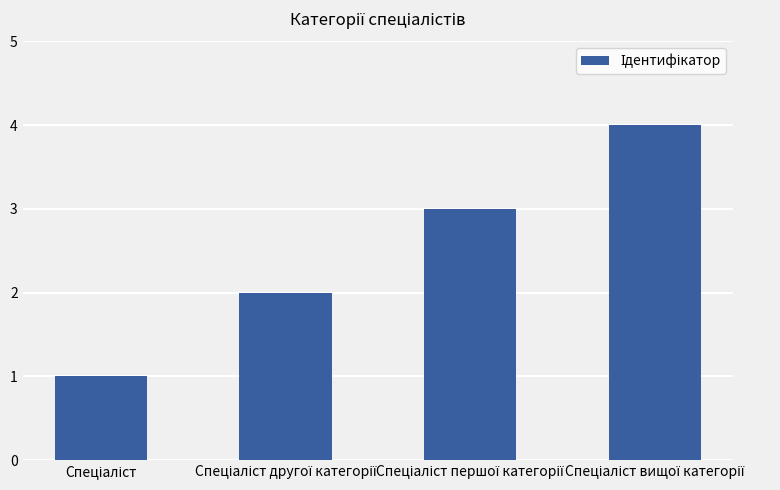

Does the chart contain any negative values?

No